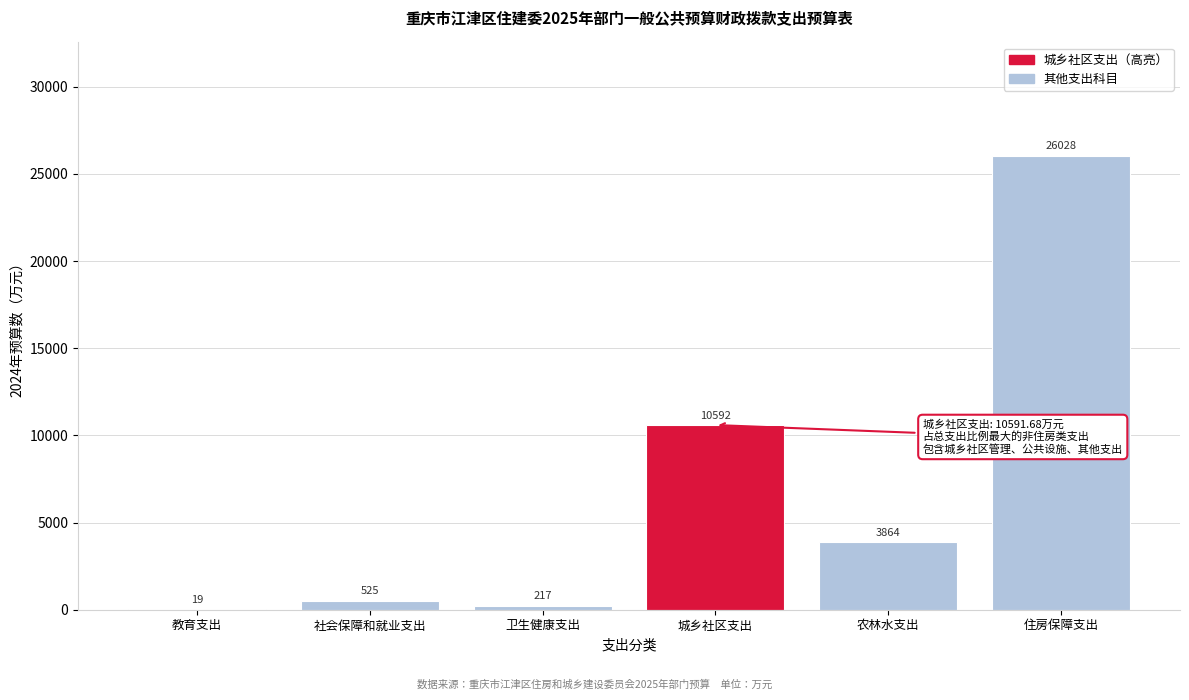

Which has a higher value, 教育支出 or 农林水支出?

农林水支出